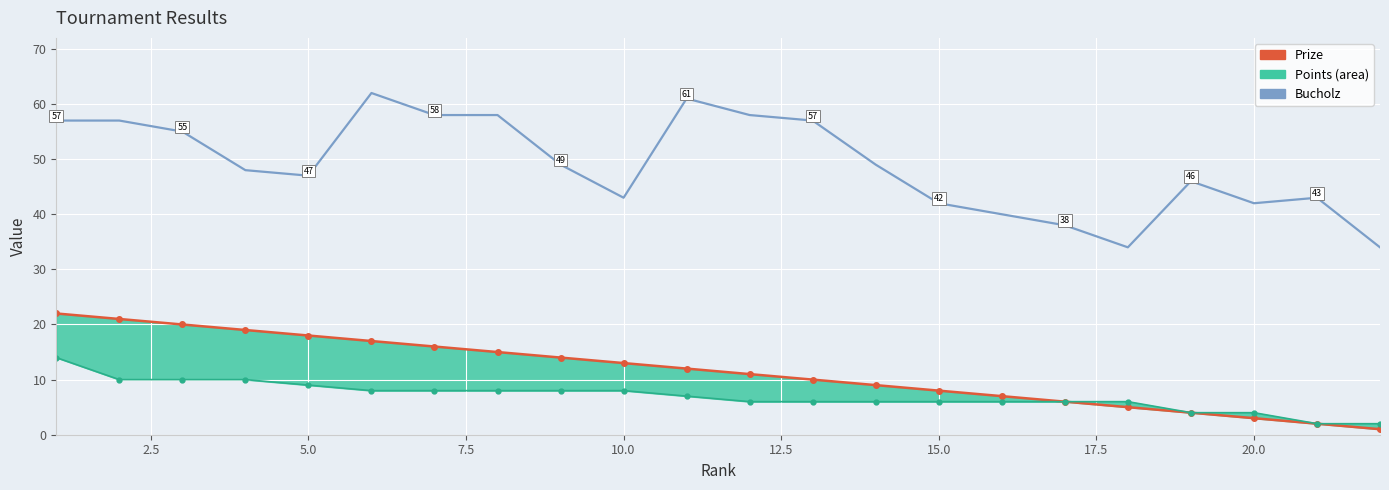

What is the value of the Prize point at the 5th from the left?

18